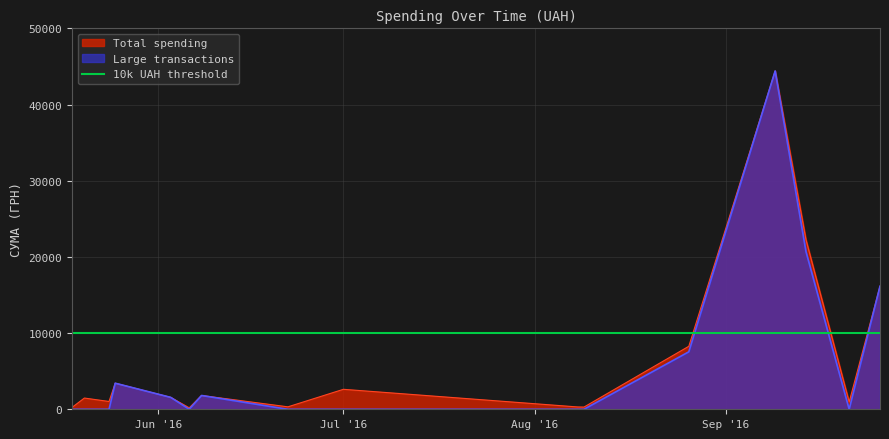

Is the value of Total spending at 16 greater than the value of Large transactions at 10?

Yes